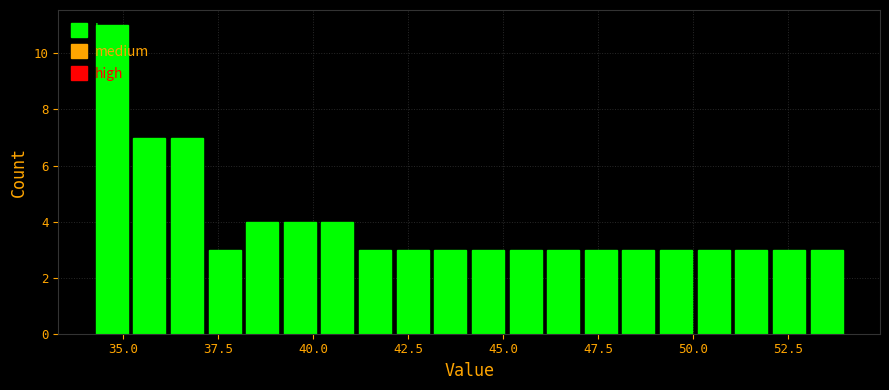

Around what value on the x-axis is the tallest bar? Give the approximate position of its centre, as read against the axis.

34.5